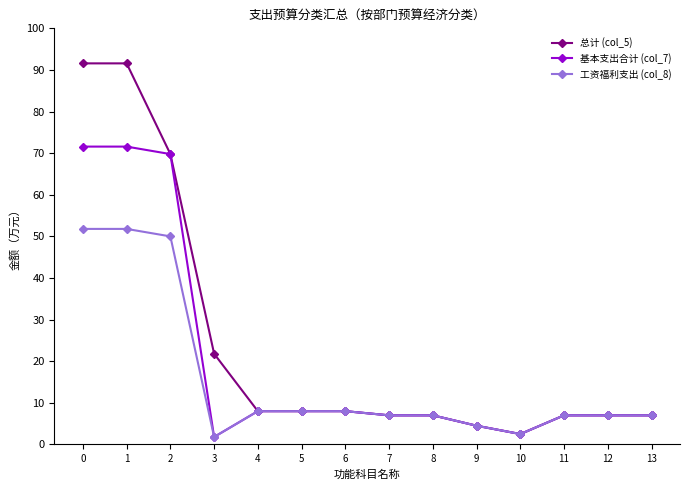

What is the maximum value for 基本支出合计 (col_7)?

71.6